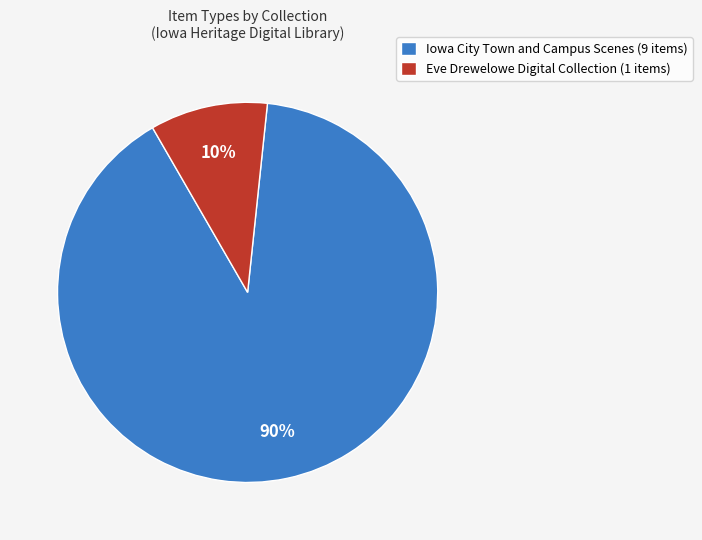

Is it true that Iowa City Town and Campus Scenes (9 items) is 99% of the pie?

False